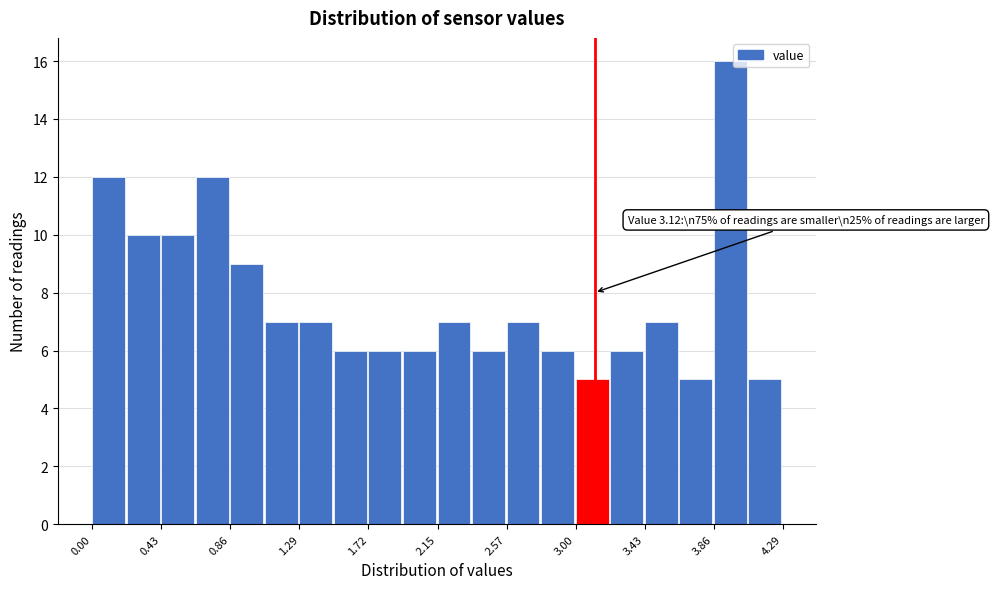

Which range on the x-axis has the tallest bar?

3.85 to 4.10